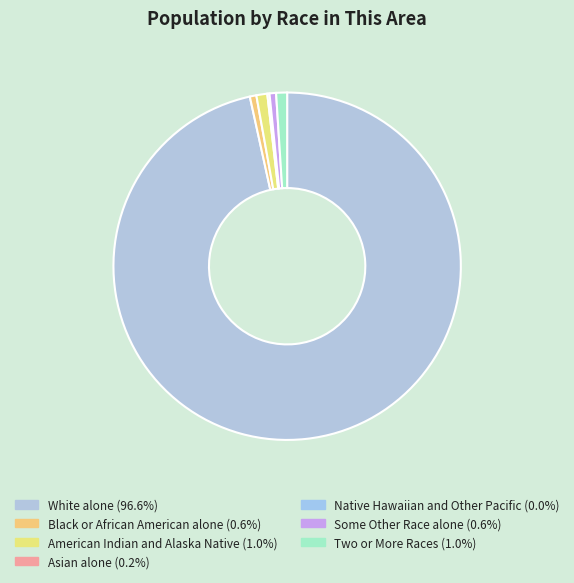

How many slices are in this pie chart?

7